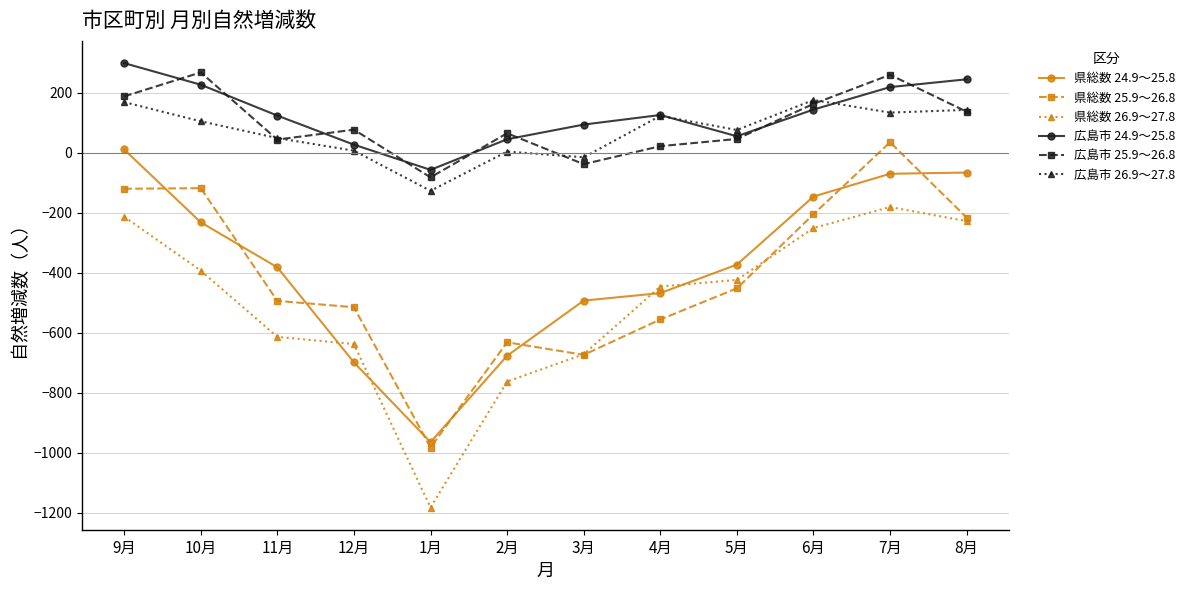

How many interior local peaks does the 広島市 24.9～25.8 series have?

1